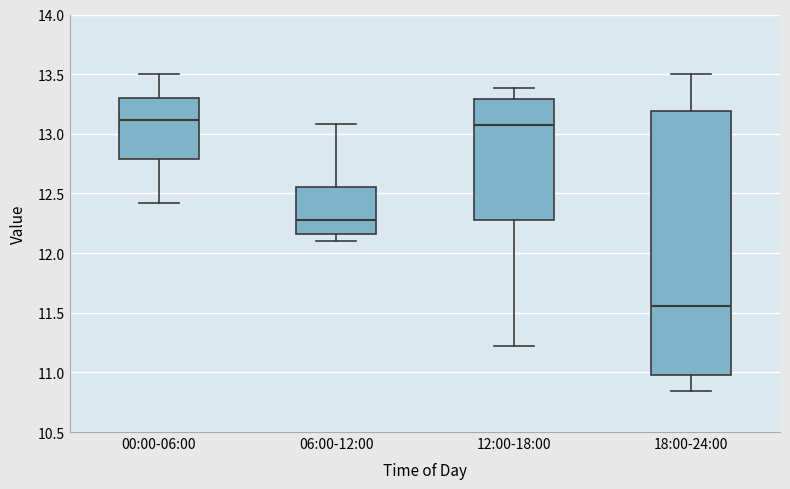

Reading left to right, transcribe this box plot: for each box, give where its median line is, the range the box spans, and where its two whiskers end, as read against the y-axis. The values are not printed on the chart, so give them approximately, as read against the axis.

00:00-06:00: median 13.10, box 12.80 to 13.30, whiskers 12.40 to 13.50
06:00-12:00: median 12.30, box 12.15 to 12.55, whiskers 12.10 to 13.10
12:00-18:00: median 13.05, box 12.30 to 13.30, whiskers 11.20 to 13.40
18:00-24:00: median 11.55, box 11.00 to 13.20, whiskers 10.85 to 13.50